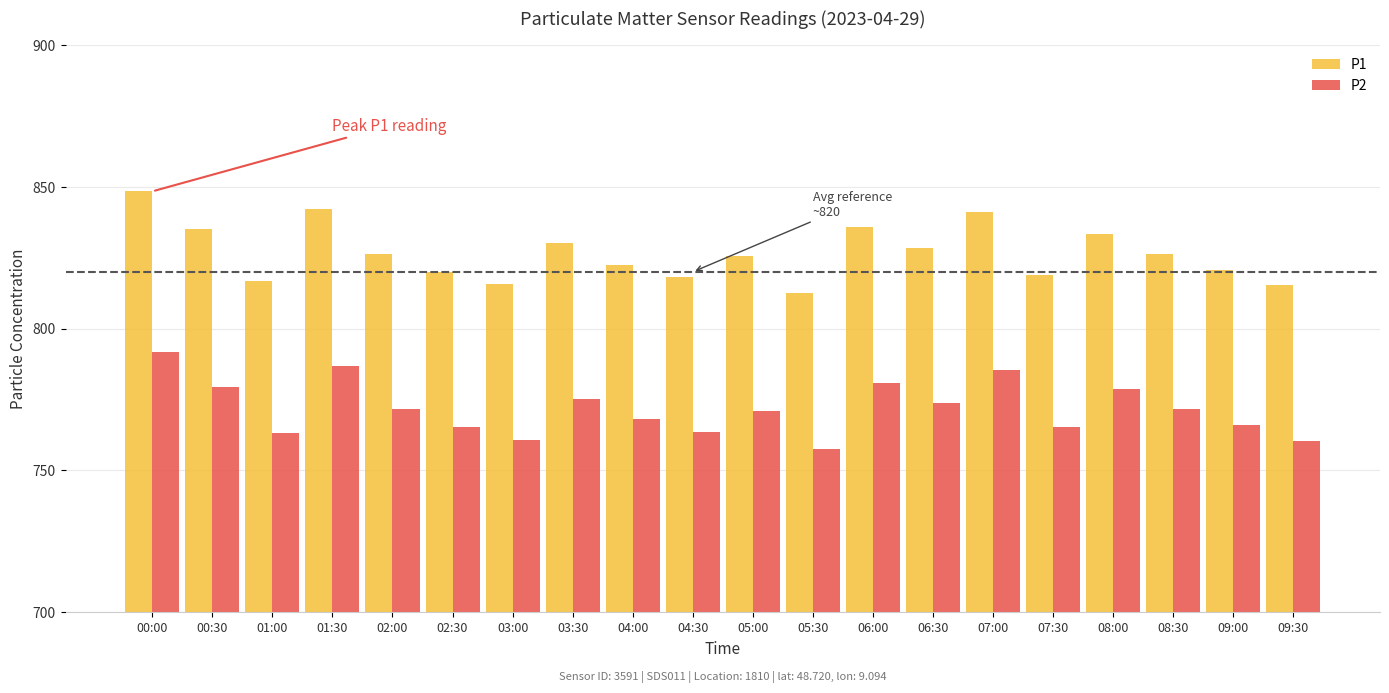

What is the minimum value shown in the chart?

757.6